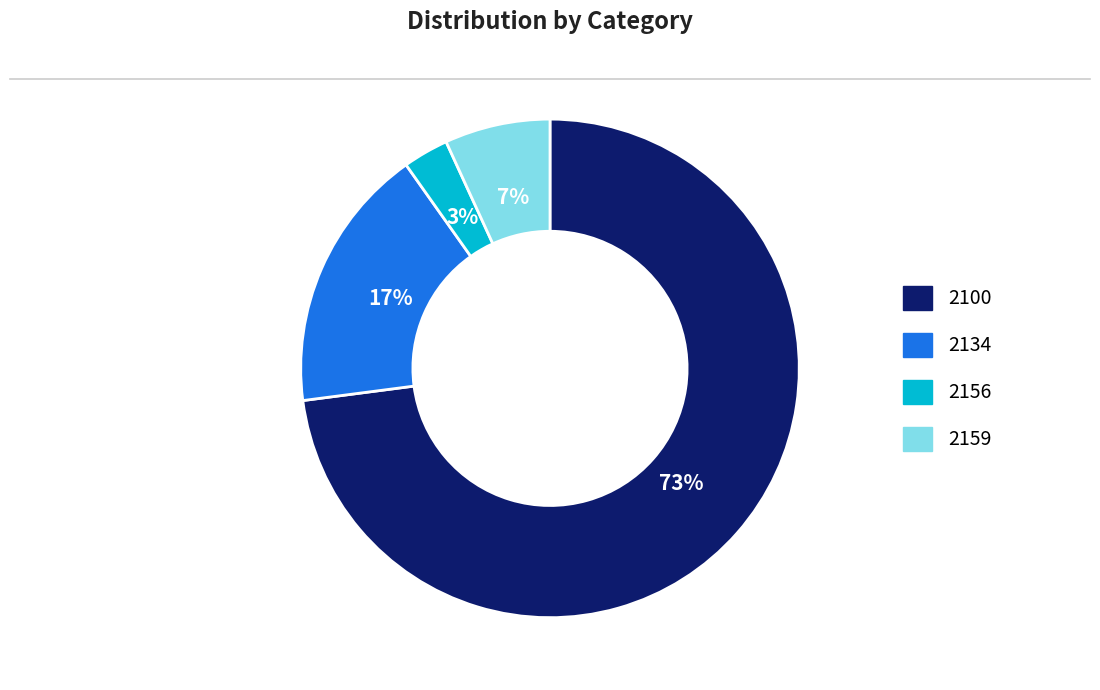

How many segments does this pie chart have?

4